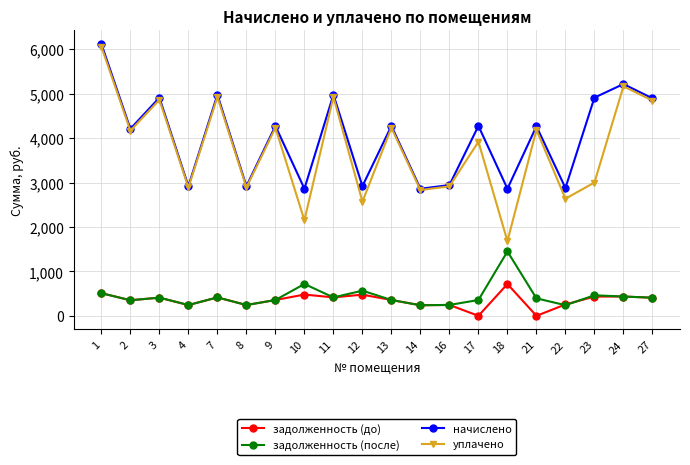

The value of начислено at 2 is 2366.7. True or false?

False